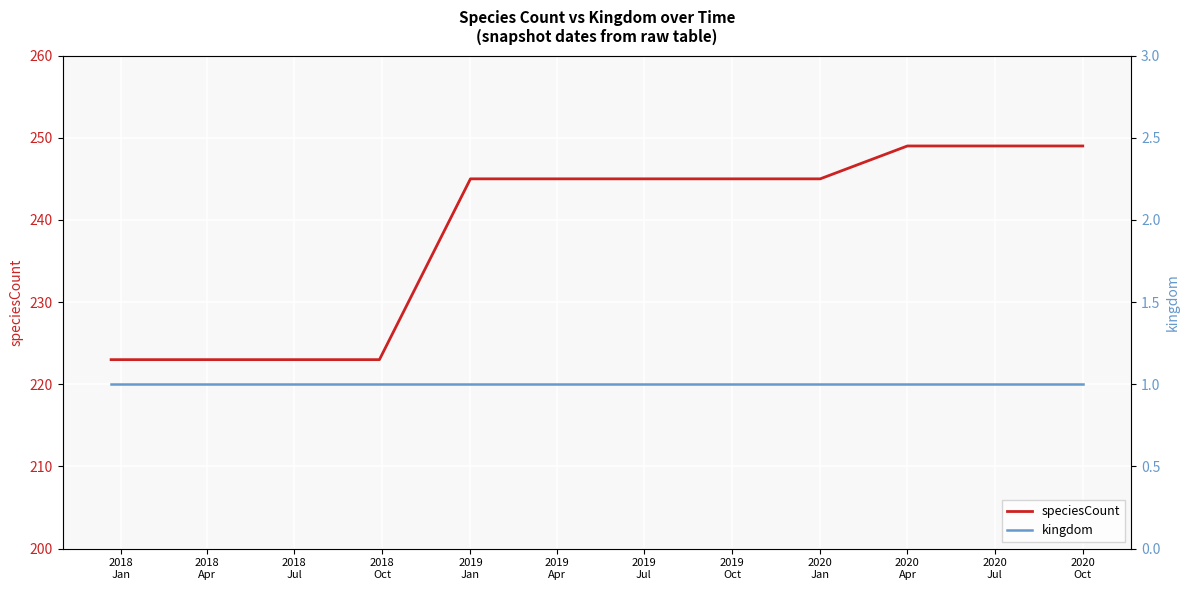

Is it true that kingdom equals 1 at 2019
Jan?

True